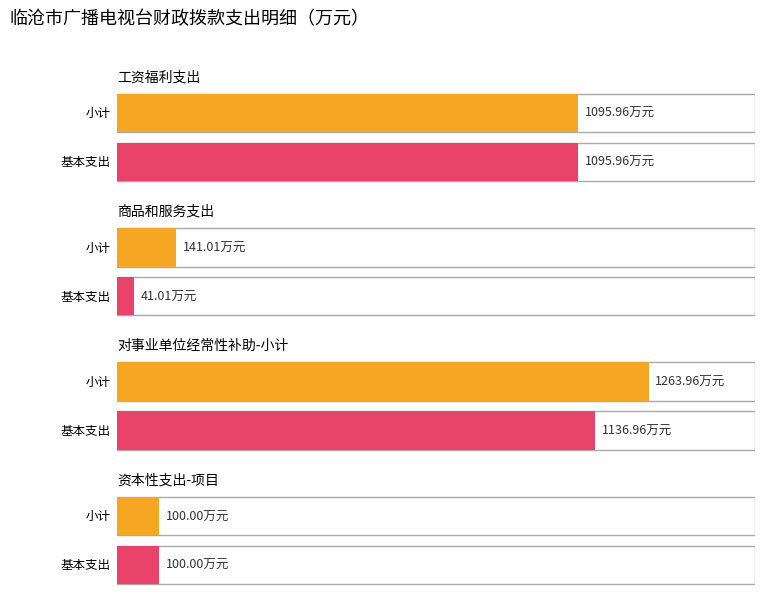

What is the label of the 2nd bar from the right?

小计